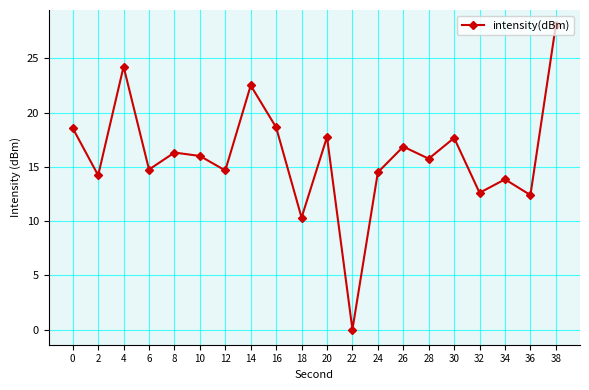

True or false: the data shows 10.3 at 18.

True